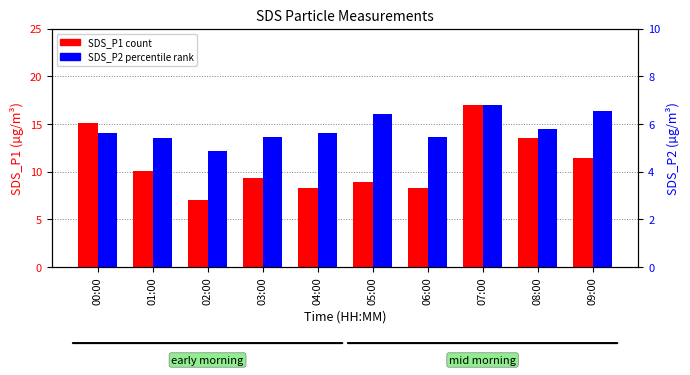

At which label does SDS_P2 reach its peak?

07:00